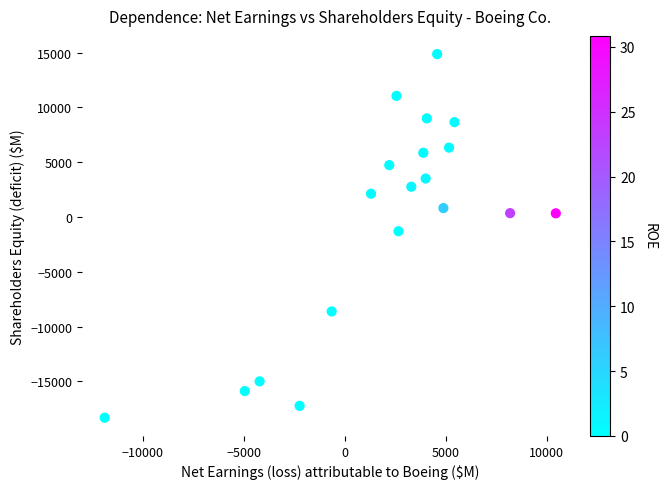

What is the range of Y values (max minus min)?

33191